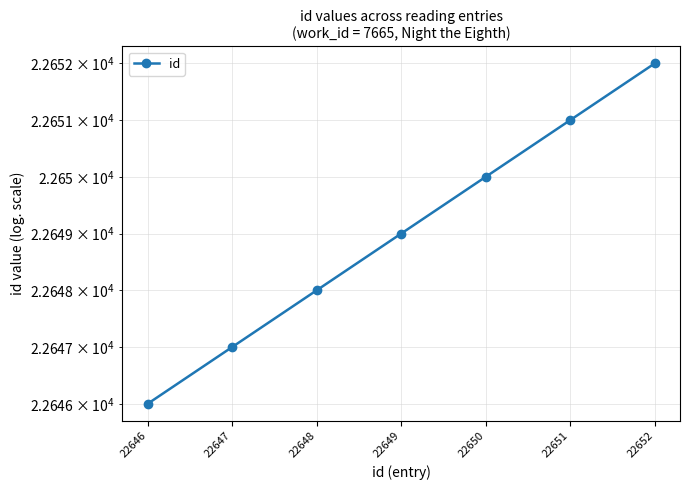

Which label corresponds to the largest value in the chart?

22652